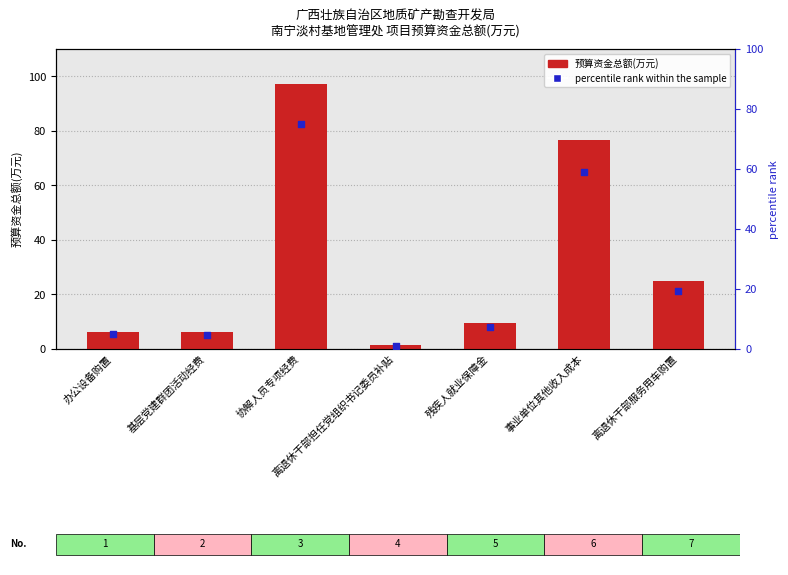

What is the total value across all series at 办公设备购置?

11.2